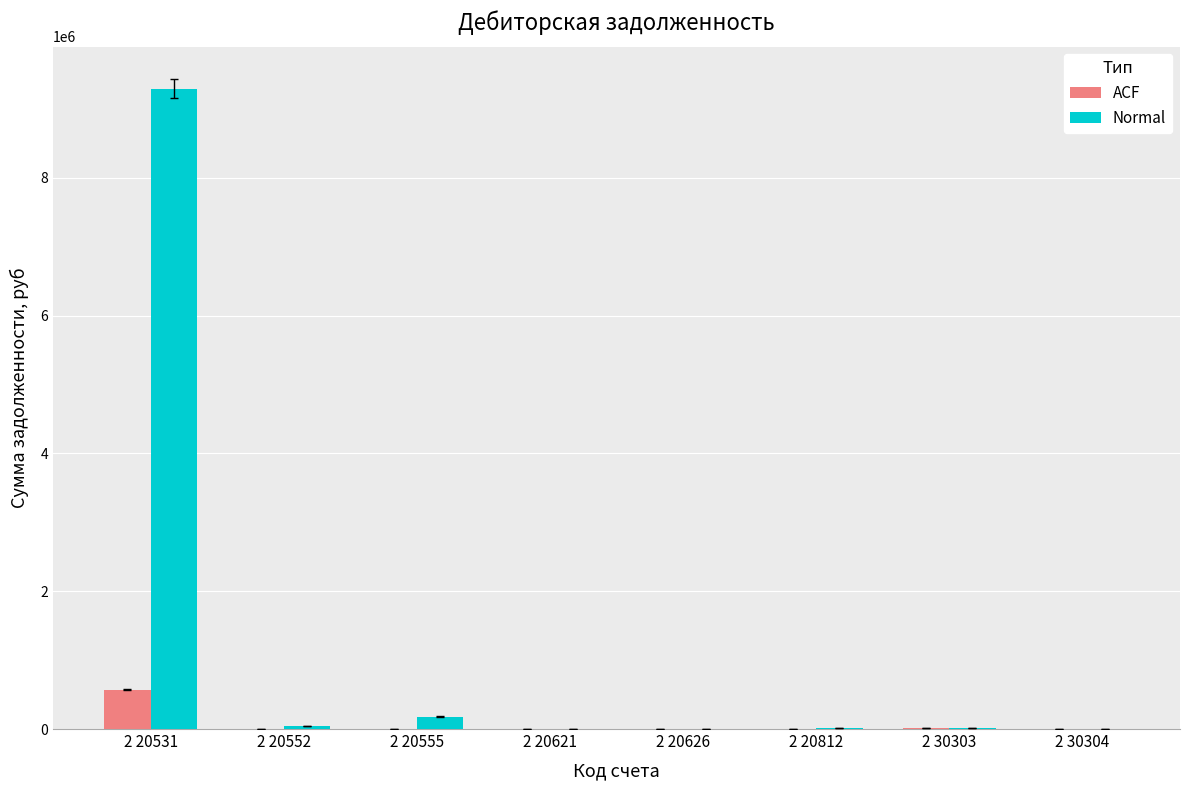

What is the sum of all ACF values?

587029.3